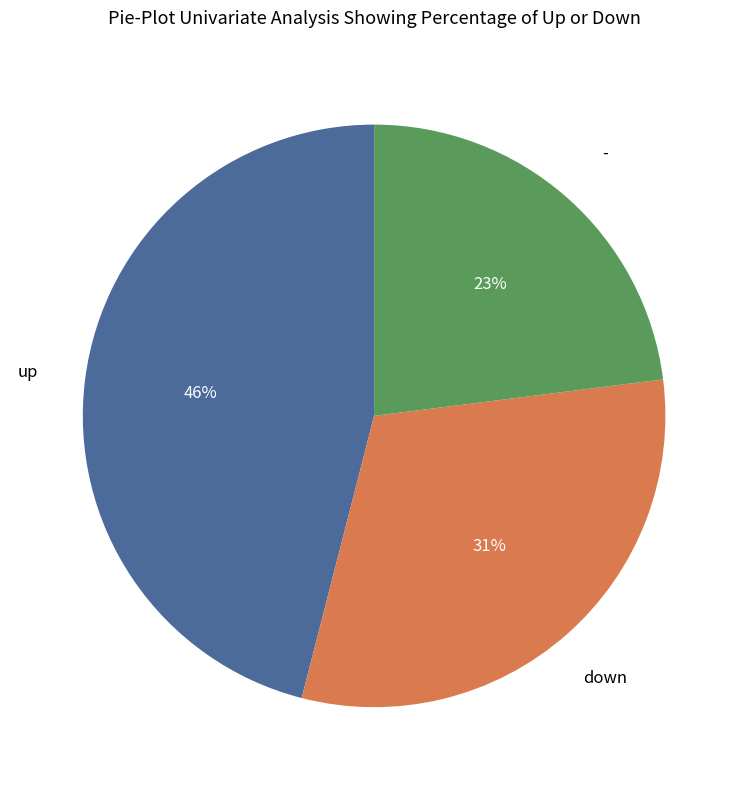

Rank the categories by value from lowest to highest.

-, down, up